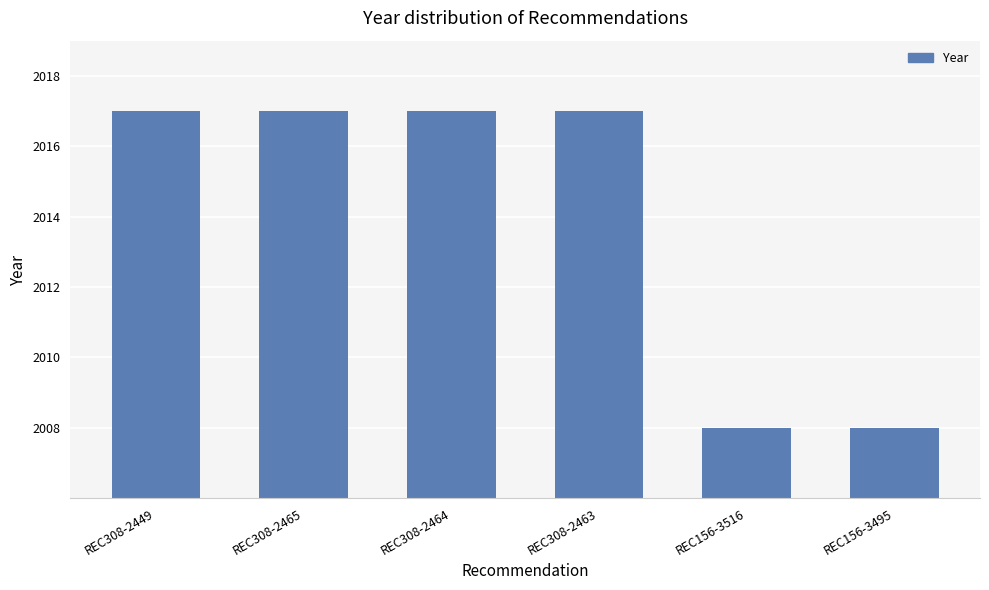

What is the difference between the values at REC156-3516 and REC308-2464?

9